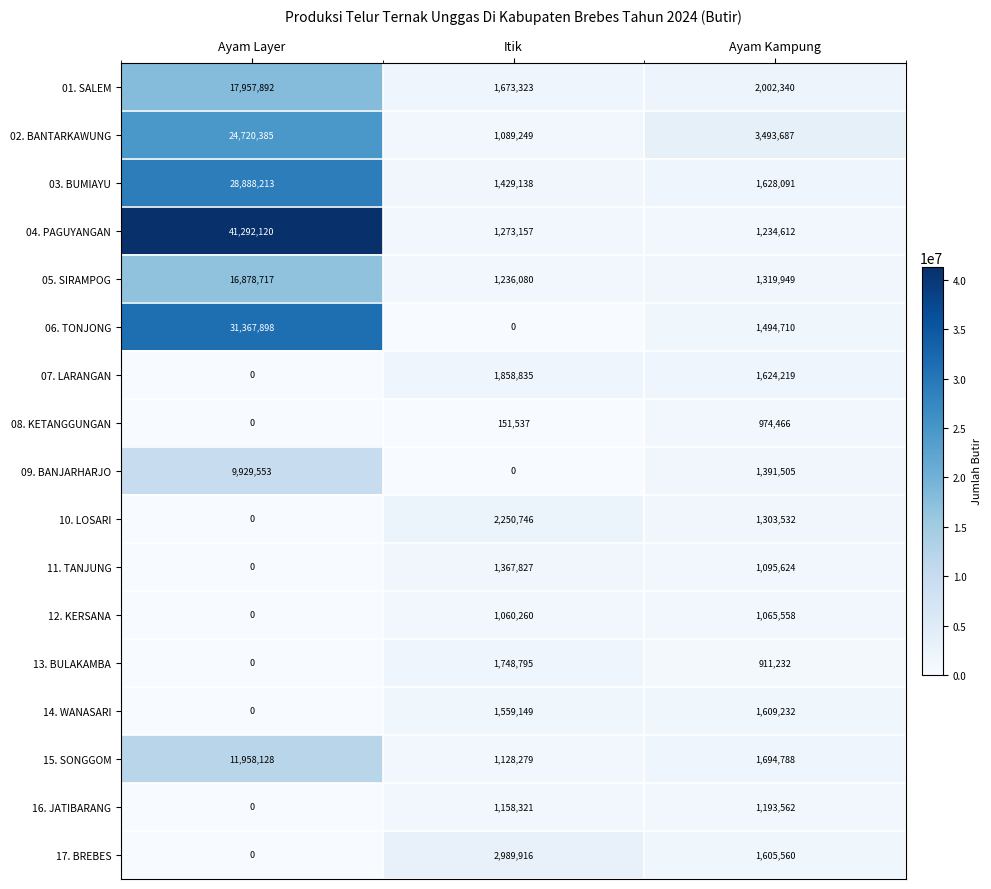

List the series in order of their peak value, lowest first.

08. KETANGGUNGAN, 12. KERSANA, 16. JATIBARANG, 11. TANJUNG, 14. WANASARI, 13. BULAKAMBA, 07. LARANGAN, 10. LOSARI, 17. BREBES, 09. BANJARHARJO, 15. SONGGOM, 05. SIRAMPOG, 01. SALEM, 02. BANTARKAWUNG, 03. BUMIAYU, 06. TONJONG, 04. PAGUYANGAN